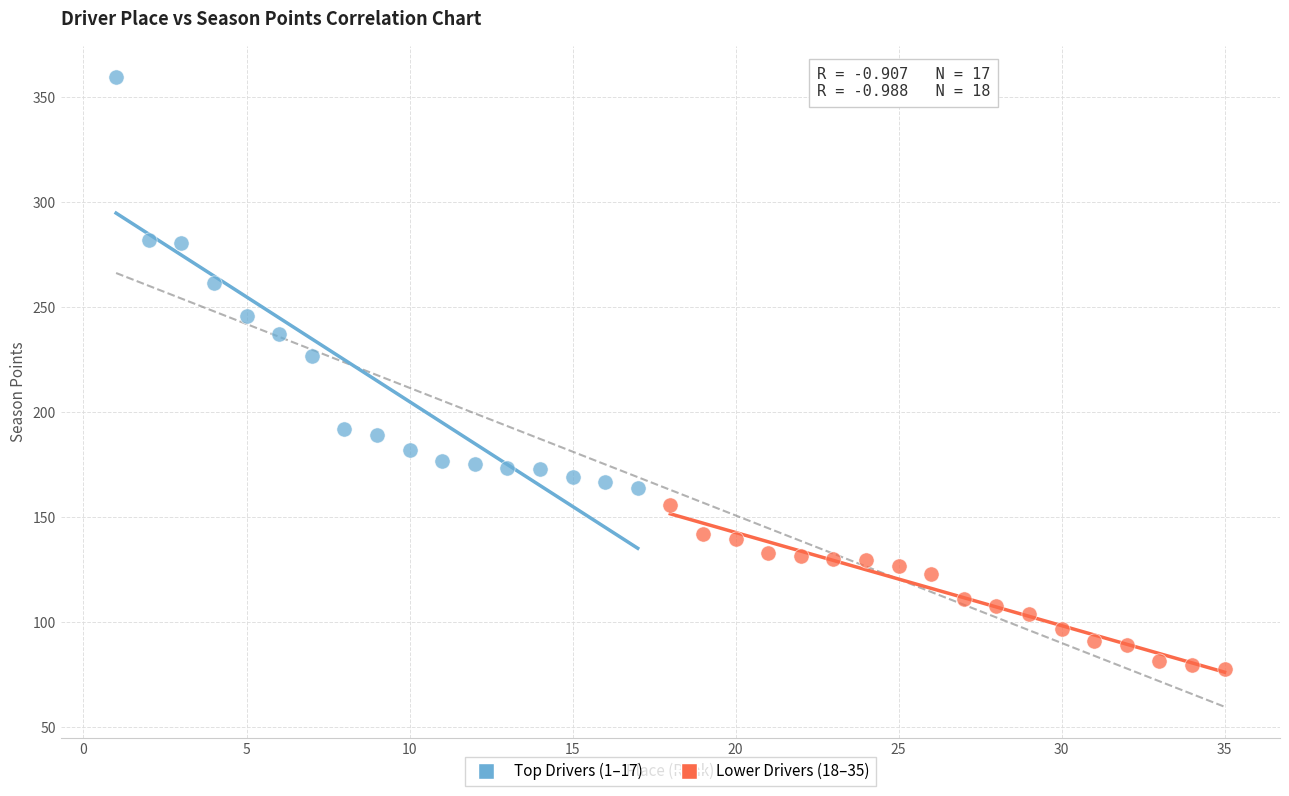

Which series has the largest Y range (max minus min)?

Top Drivers (1–17)